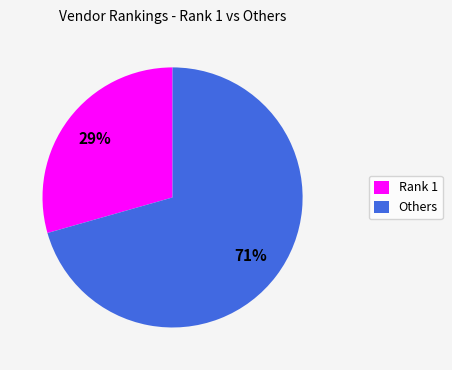

What percentage is the Others slice, to the nearest percent?

71%